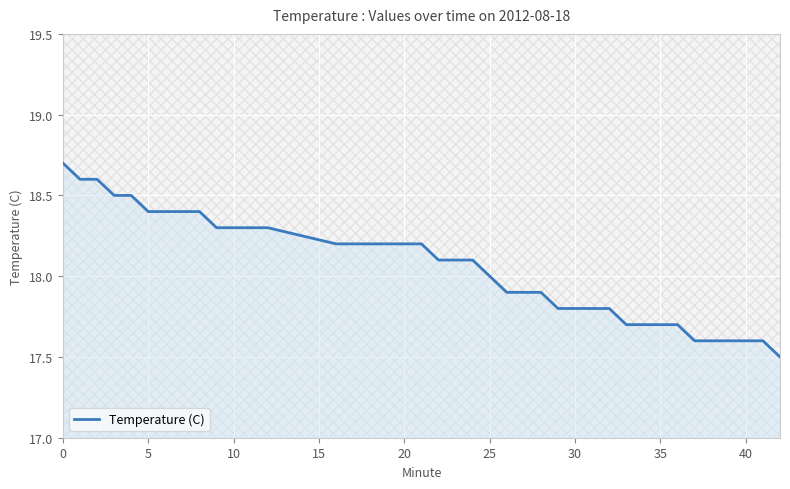

What is the minimum value shown in the chart?

17.5